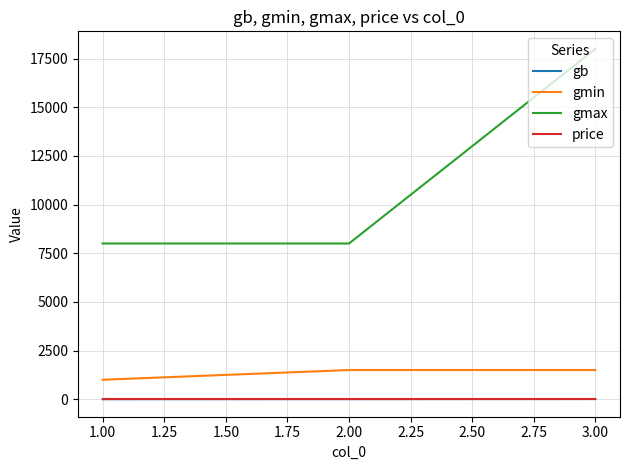

Which series has the largest total across all categories?

gmax